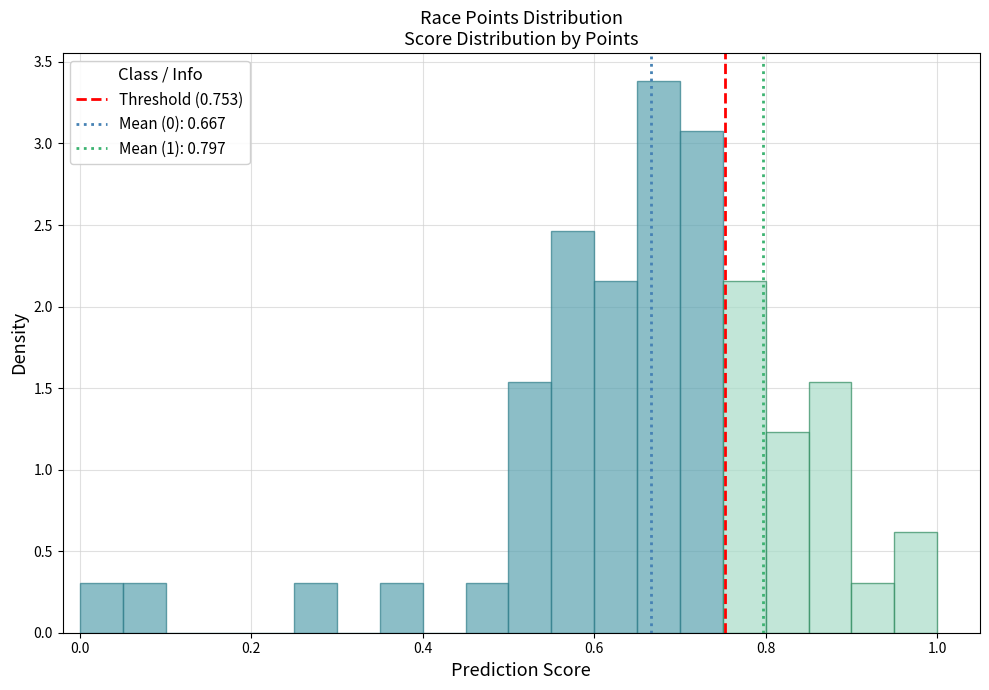

Around what value on the x-axis is the tallest bar? Give the approximate position of its centre, as read against the axis.

0.68